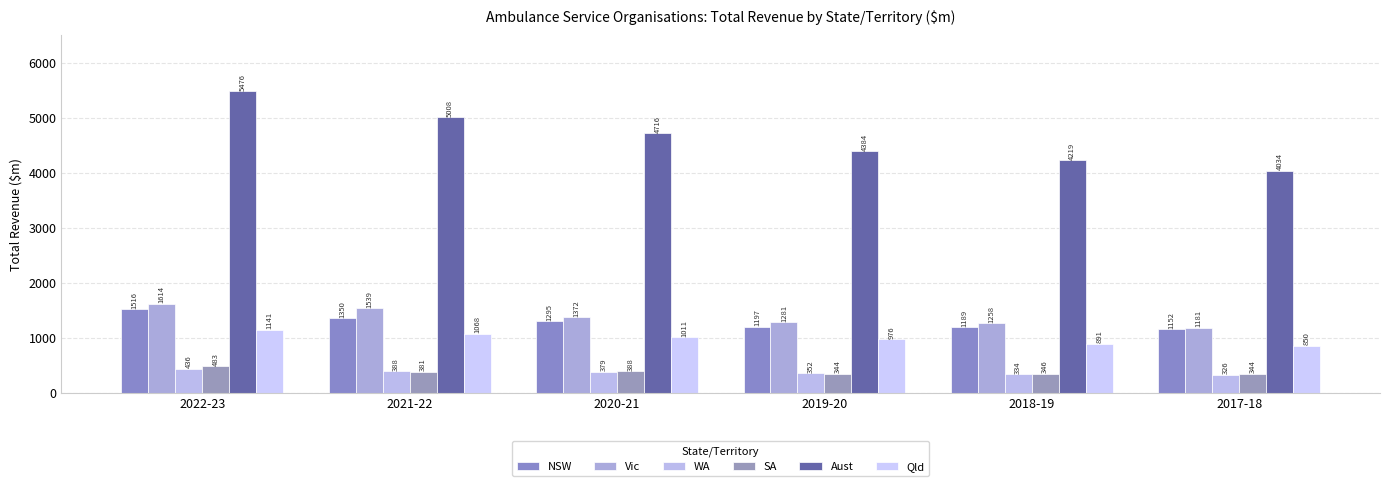

List the labels in order of Aust value, largest first.

2022-23, 2021-22, 2020-21, 2019-20, 2018-19, 2017-18